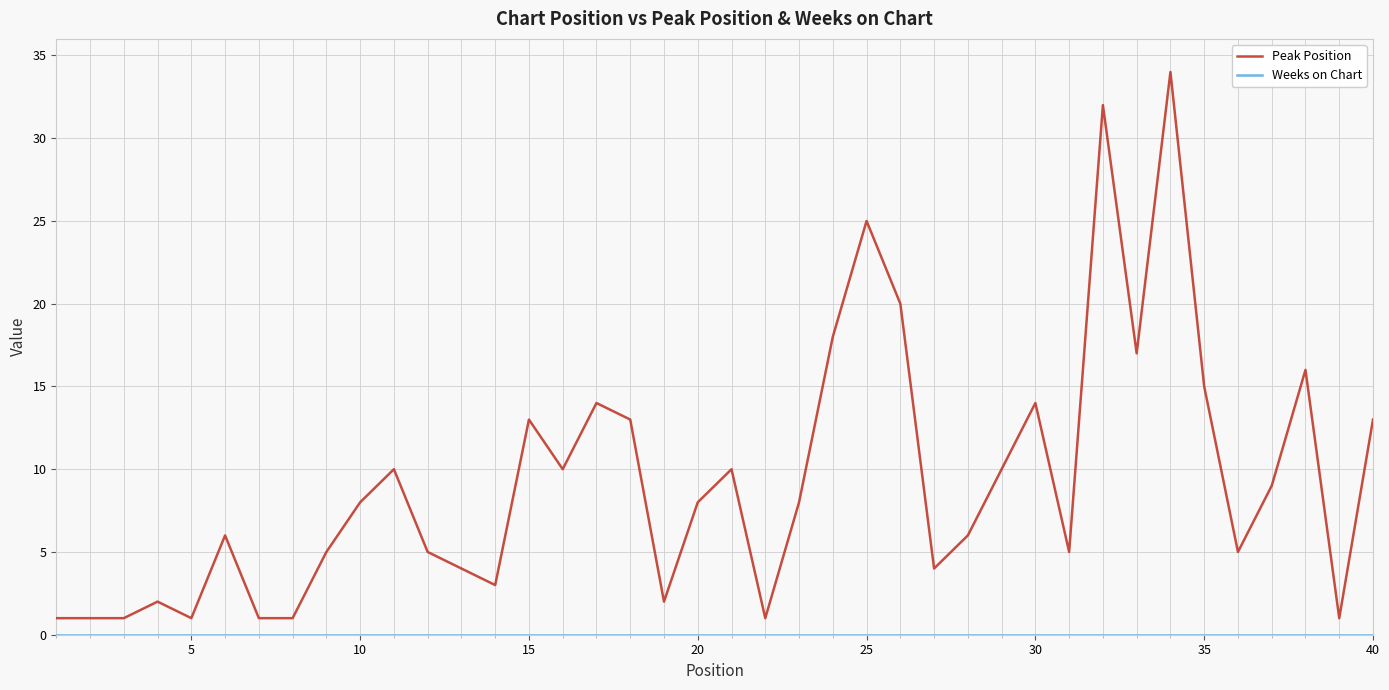

Which series has the largest total across all categories?

Peak Position